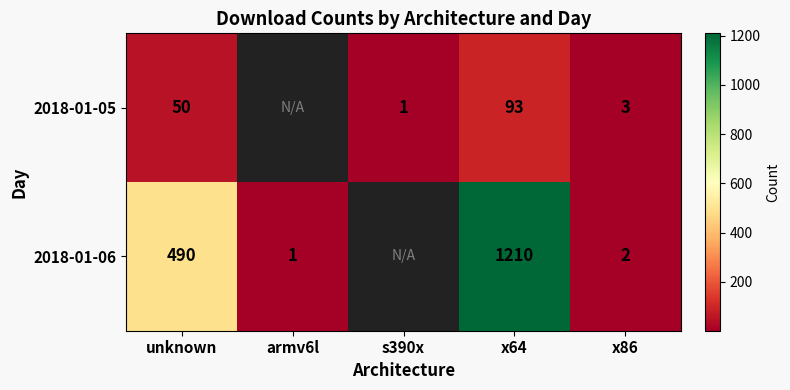

At unknown, list the series in order from largest to smallest.

2018-01-06, 2018-01-05